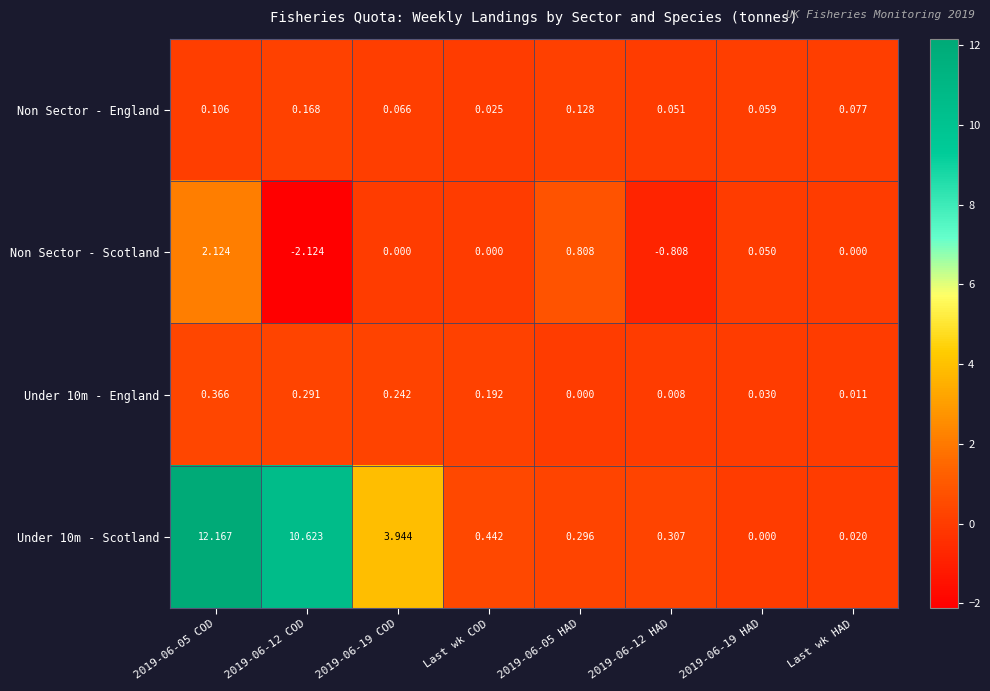

At which category is the sum across all series the highest?

2019-06-05 COD